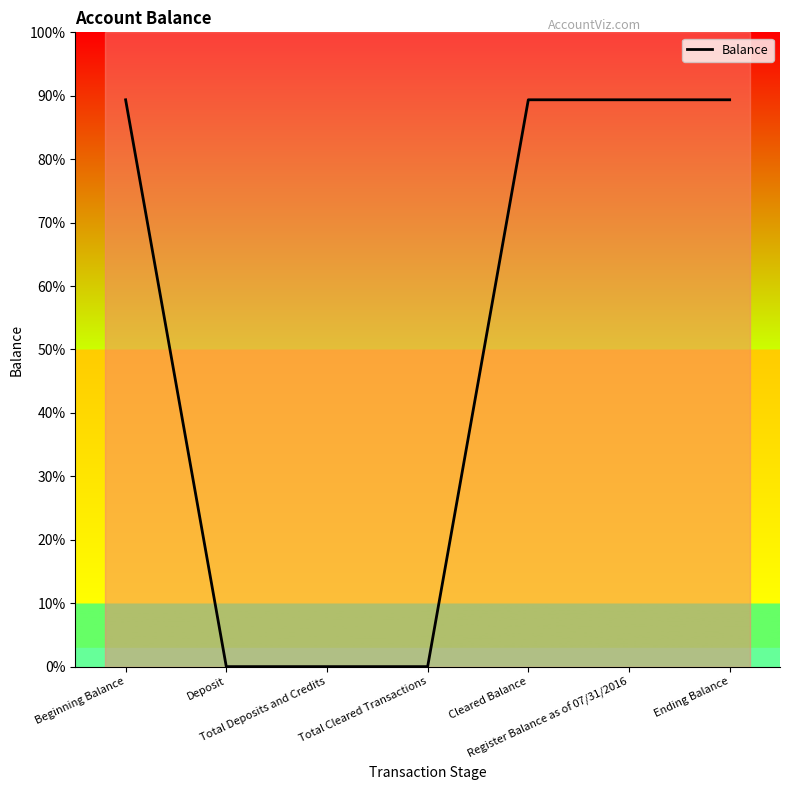

Rank the categories by value from lowest to highest.

Deposit, Total Deposits and Credits, Total Cleared Transactions, Beginning Balance, Cleared Balance, Register Balance as of 07/31/2016, Ending Balance